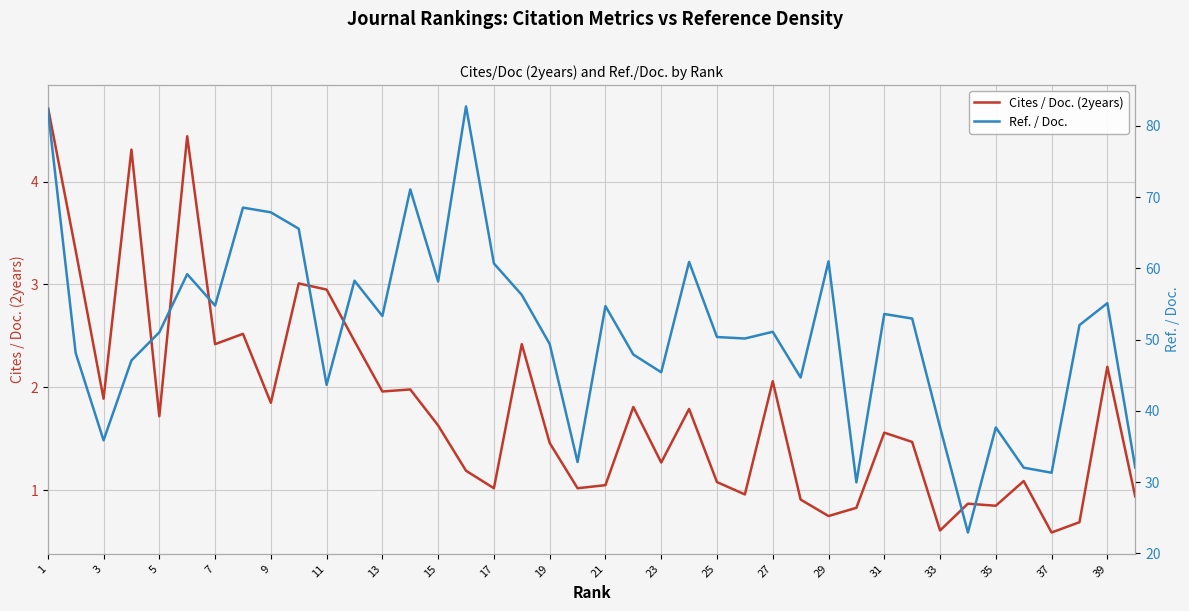

What is the difference between the second highest and minimum values in the Ref. / Doc. series?

59.5